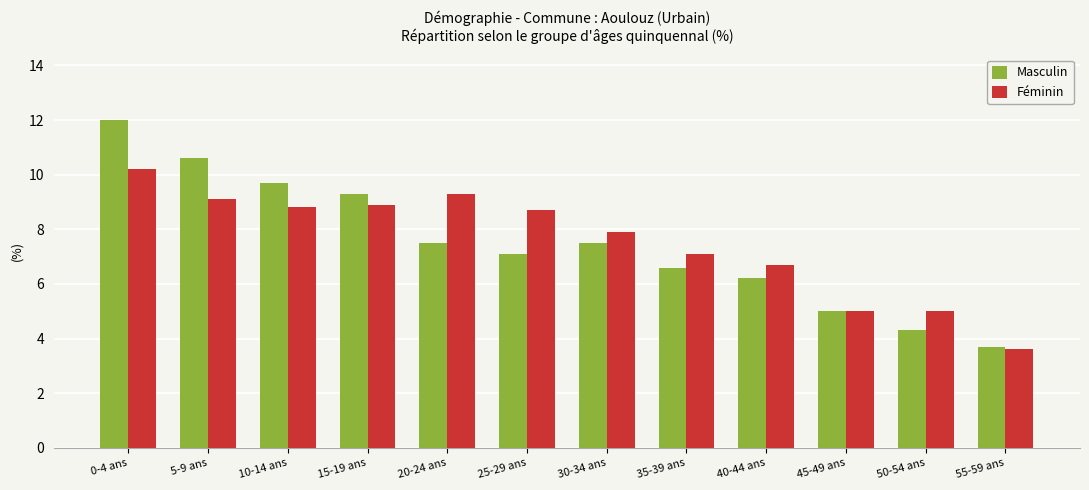

What position from the left is 15-19 ans?

4